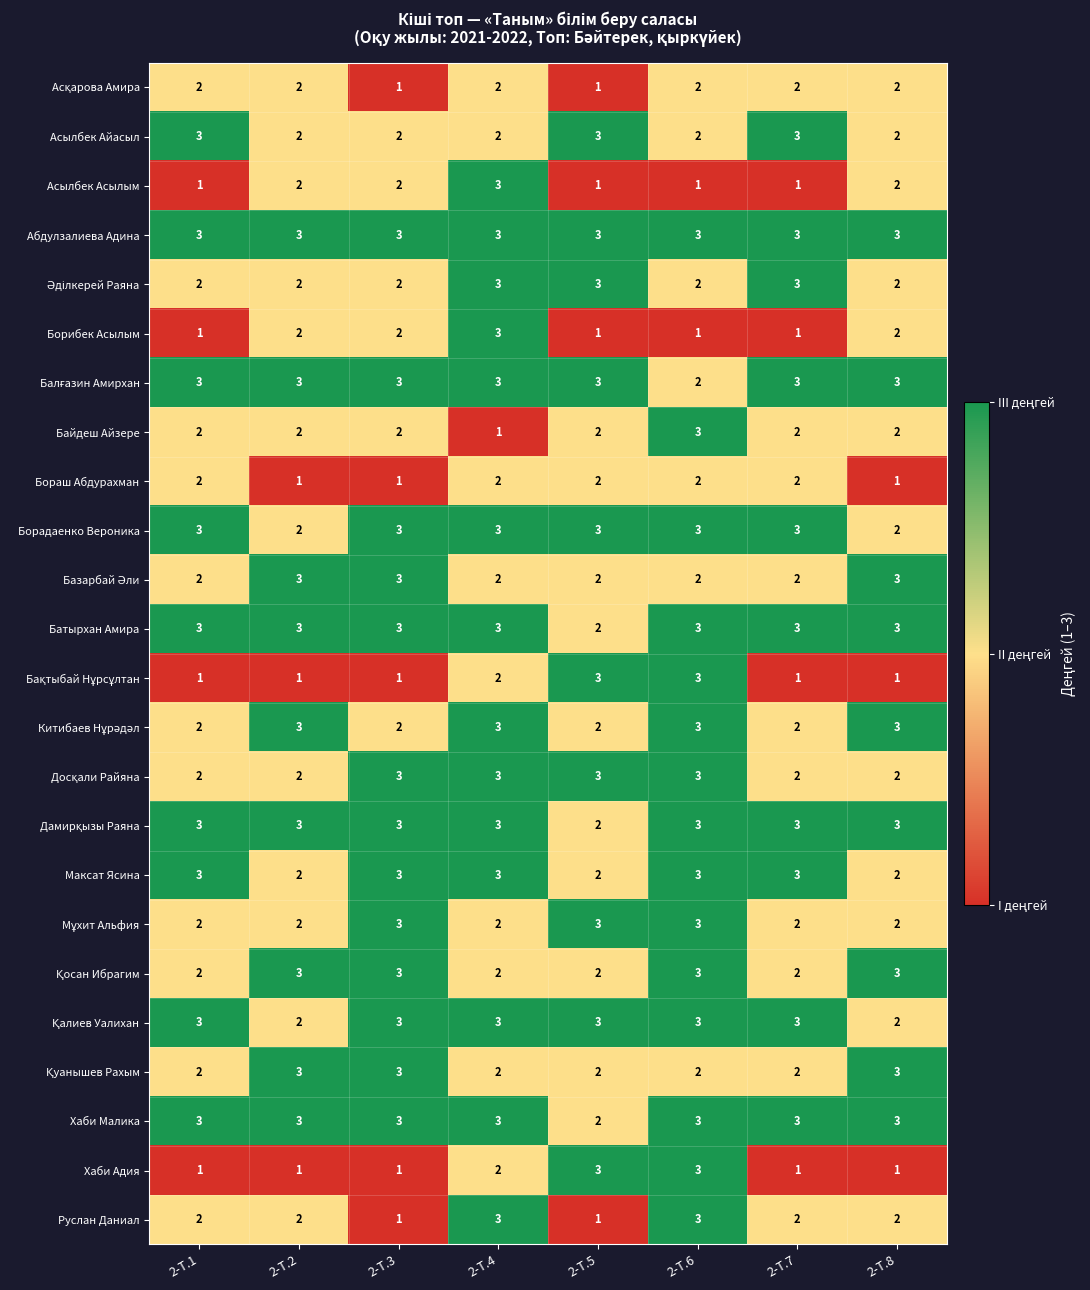

The value of Батырхан Амира at 2-Т.1 is 3. True or false?

True